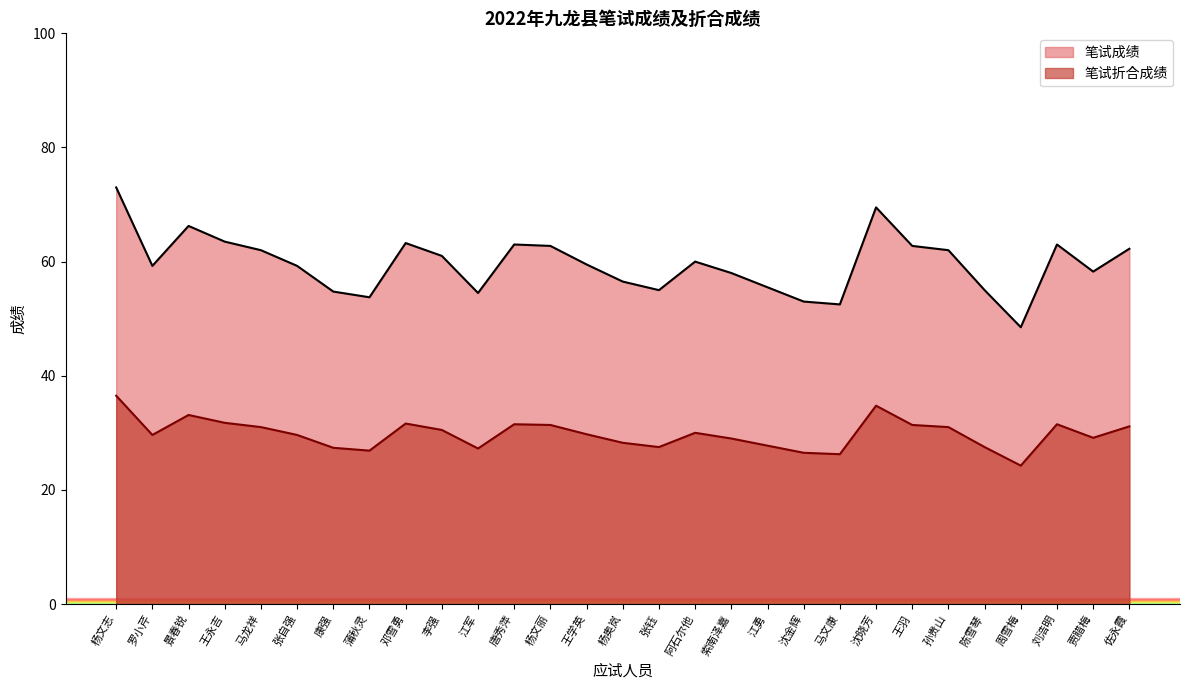

Which category has the lowest value in the 笔试成绩 series?

周雪梅